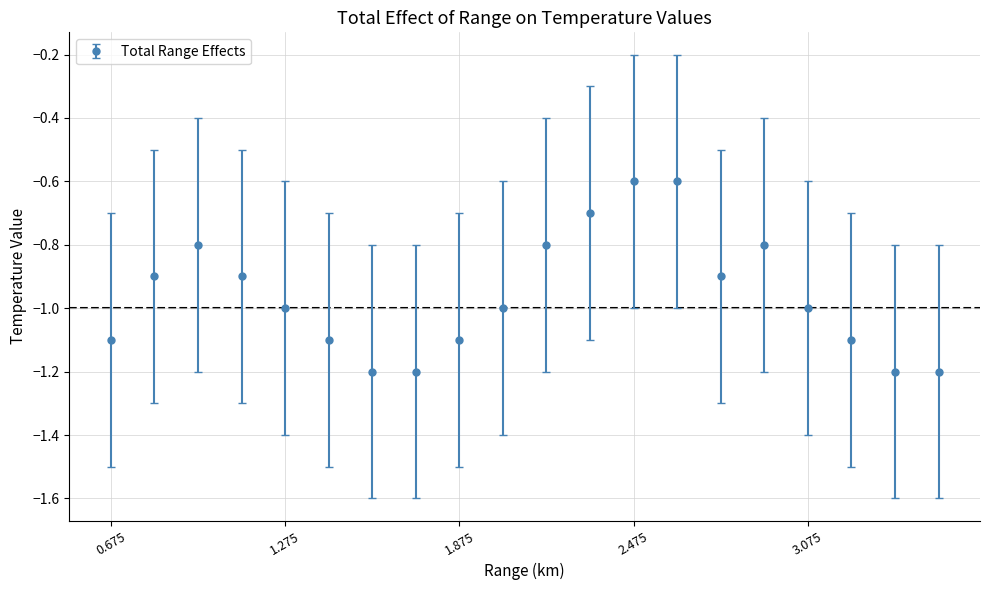

What is the difference between the maximum and minimum values?

0.6